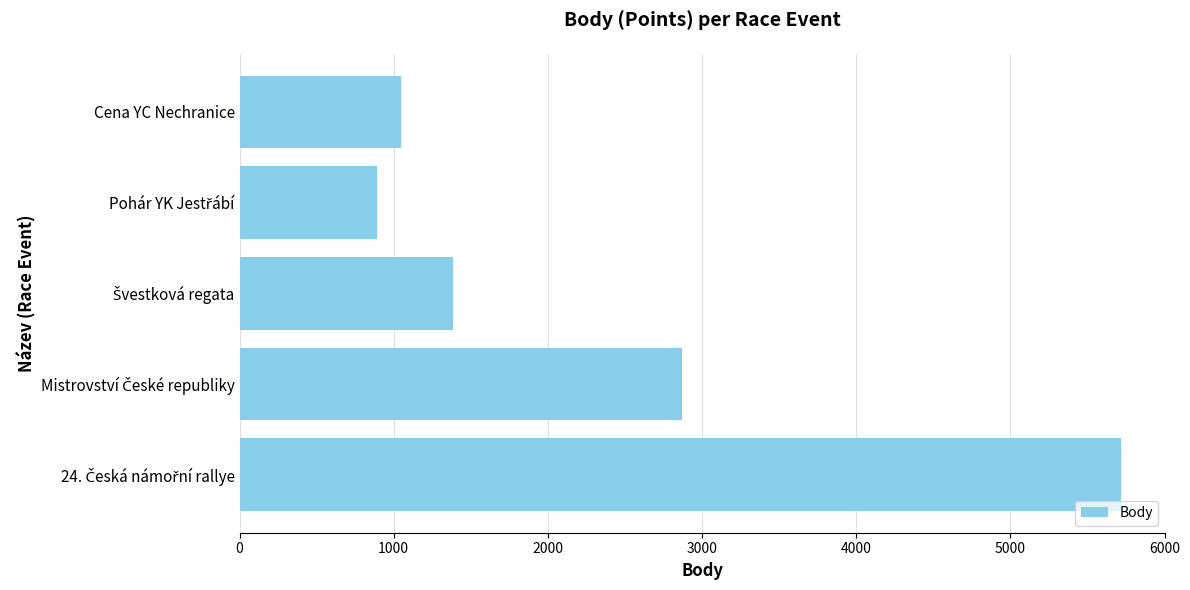

What is the sum of all values?

11913